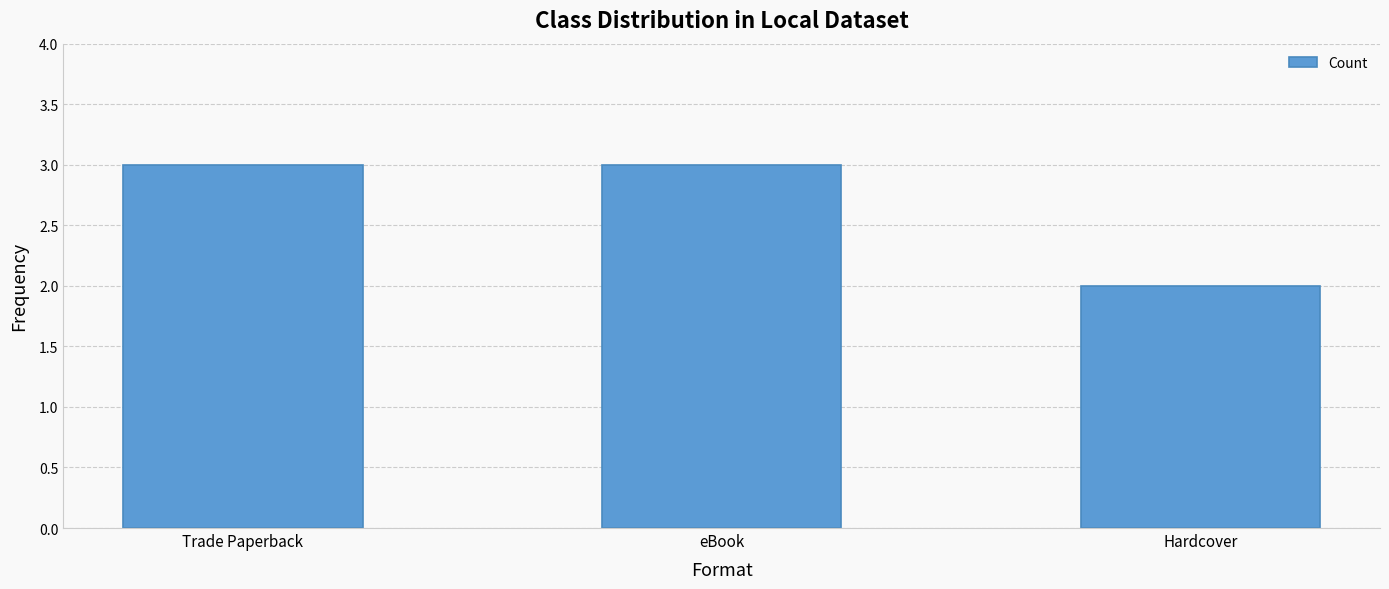

What is the maximum value shown in the chart?

3